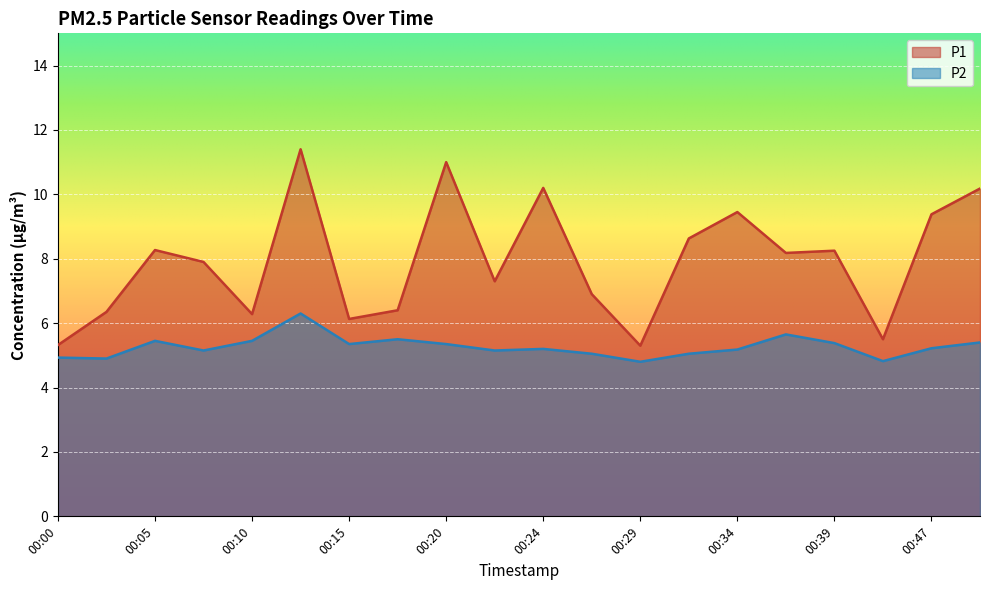

How many data points does each series have?

20